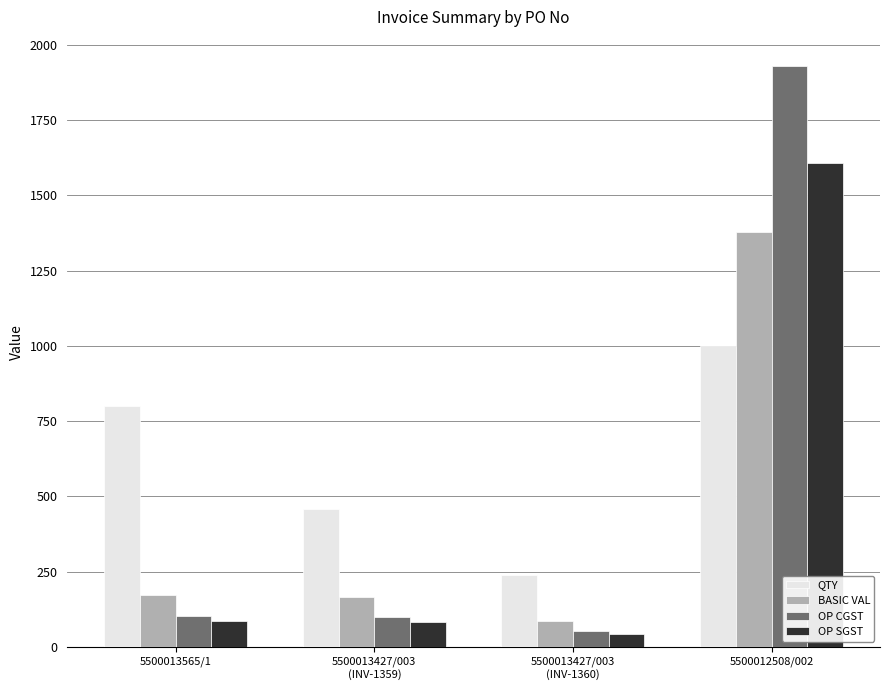

What is the maximum value for OP CGST?

1929.3